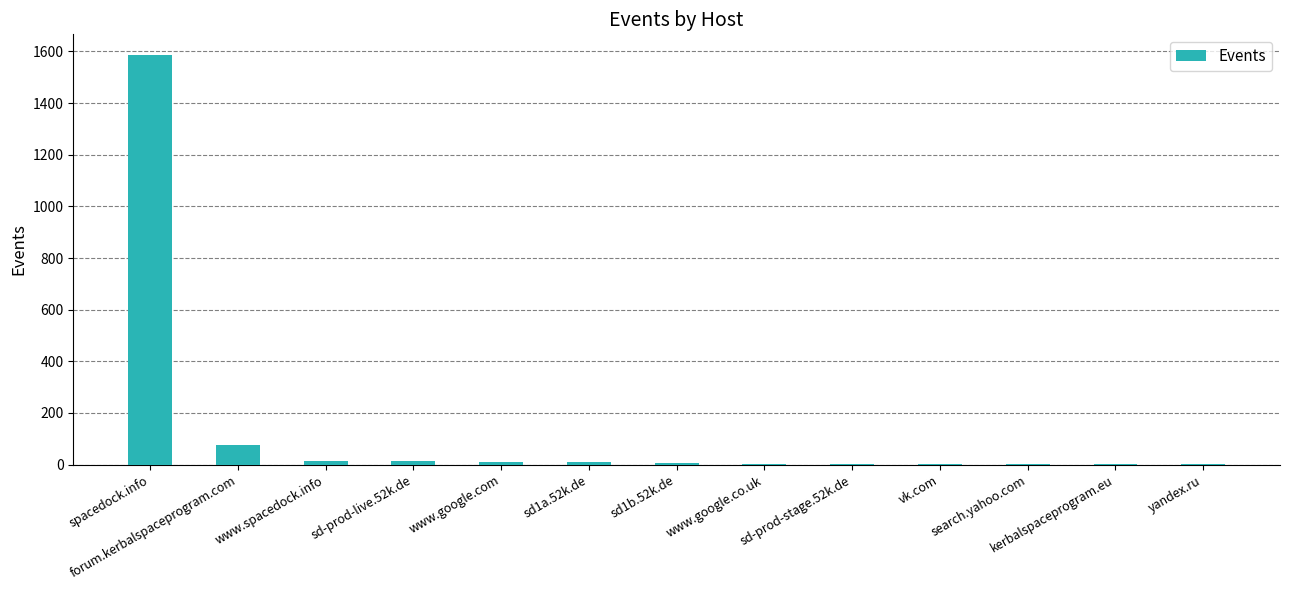

The chart shows a value of 629 at spacedock.info. True or false?

False